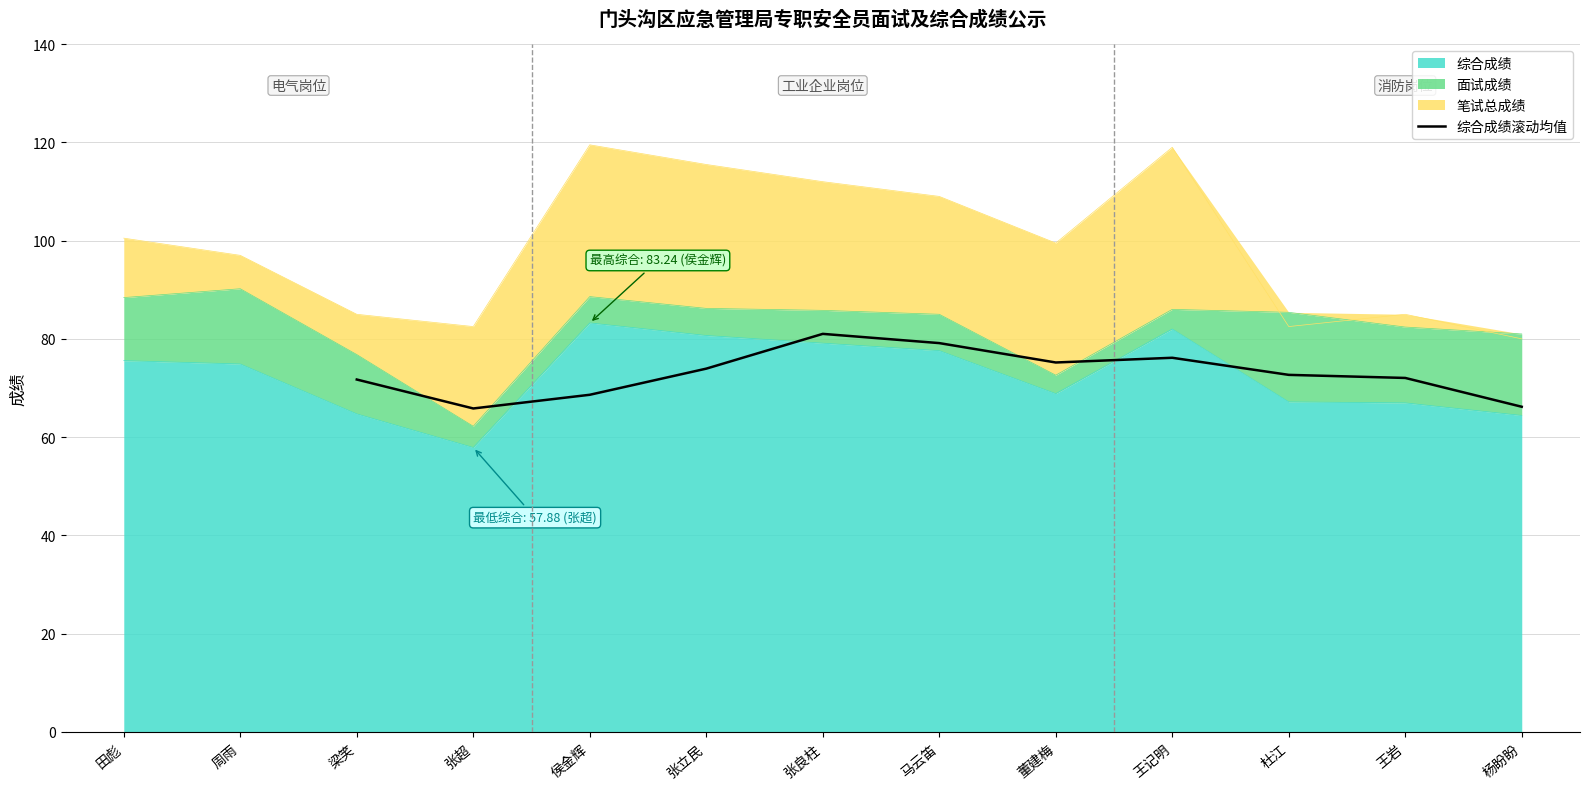

What is the minimum value for 综合成绩滚动均值?

65.8